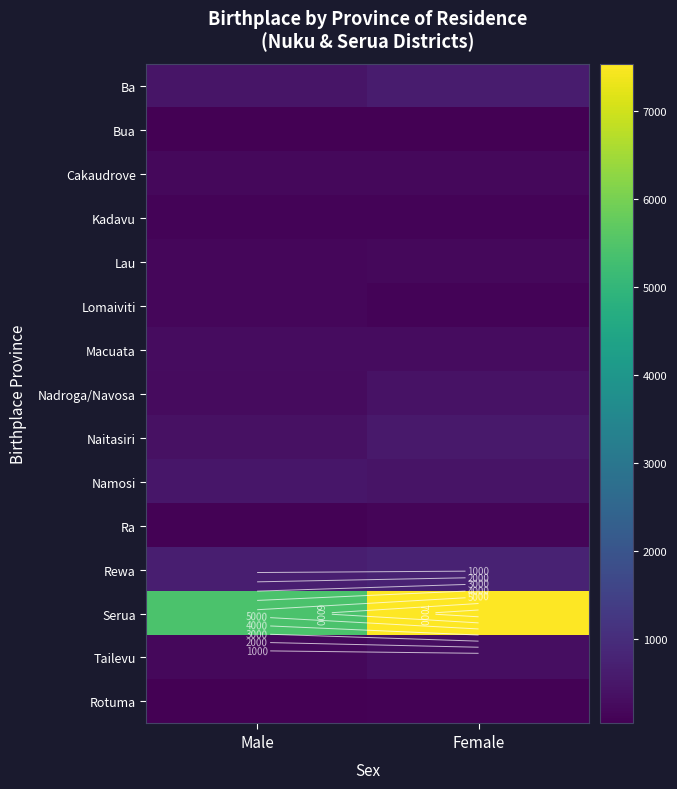

Which series has the widest spread of values?

Serua